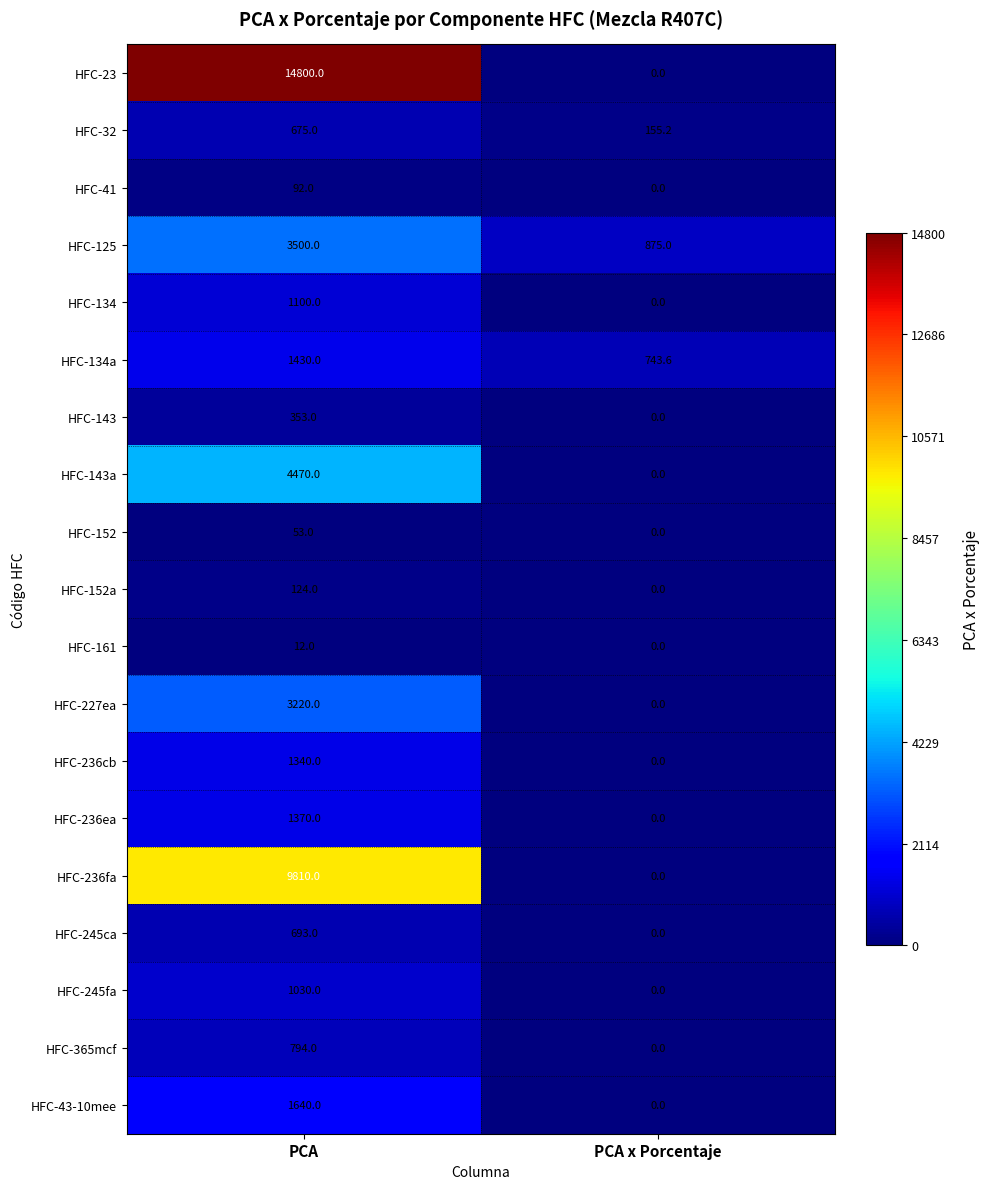

How many values in HFC-41 are above zero?

1